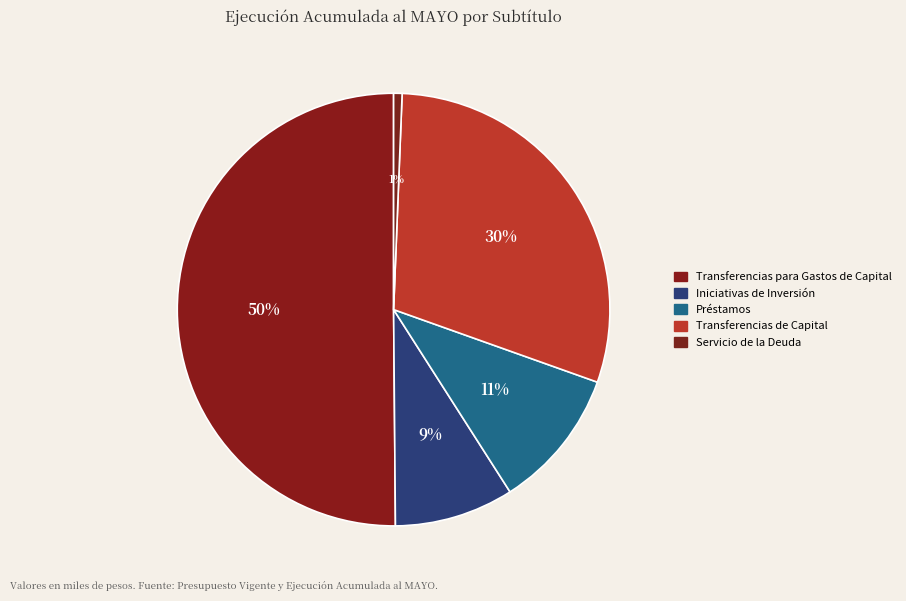

Is it true that Iniciativas de Inversión is 22% of the pie?

False